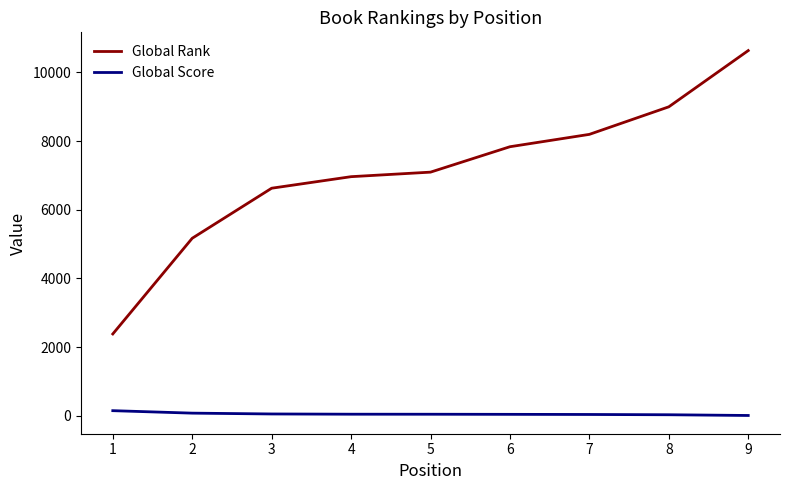

What is the highest value of the Global Rank series?

10637